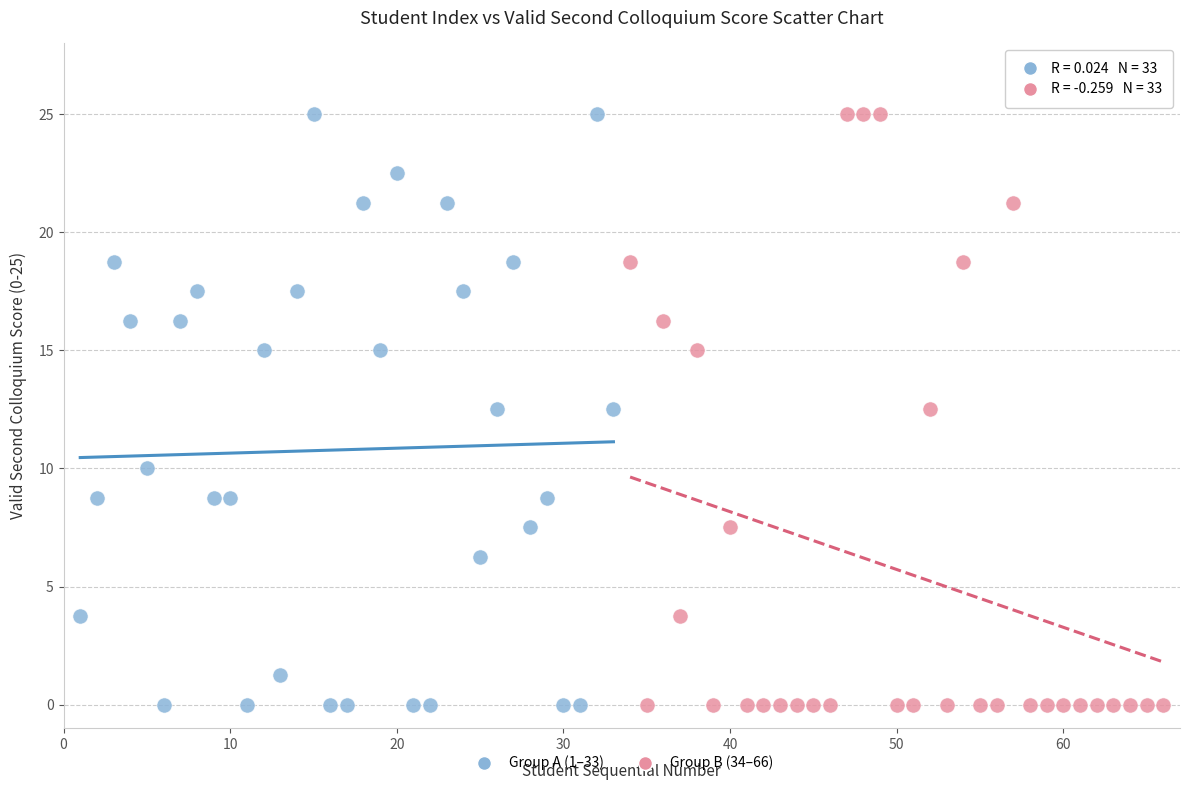

What are all the series names shown in the legend?

Group A (1–33), Group B (34–66)